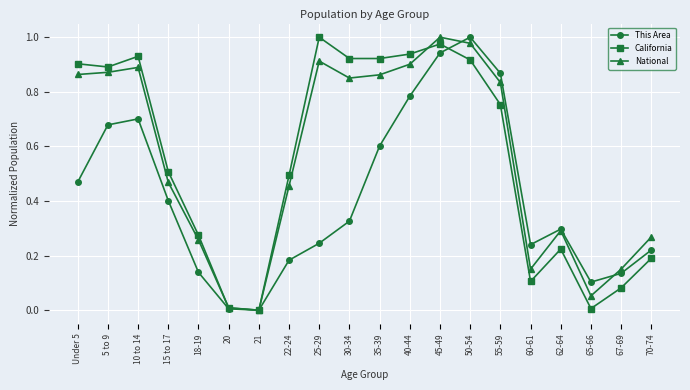

Is it true that This Area equals 1.4 at 55-59?

False